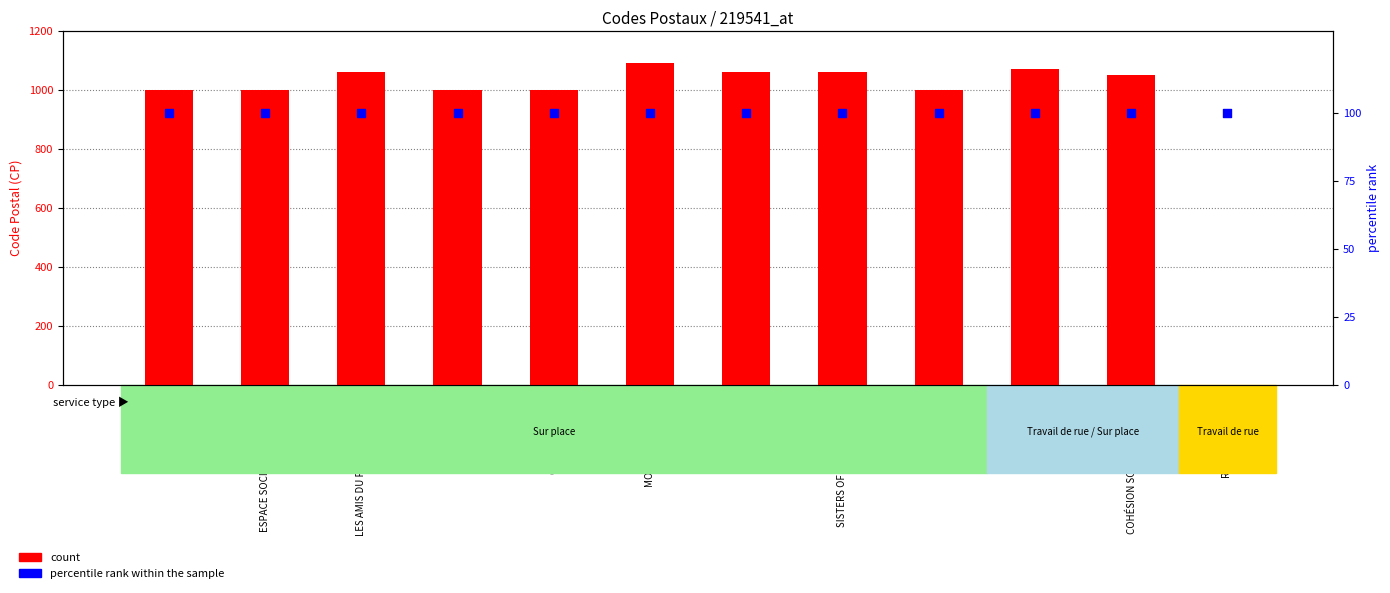

At how many categories does at least one series exceed 355?

11